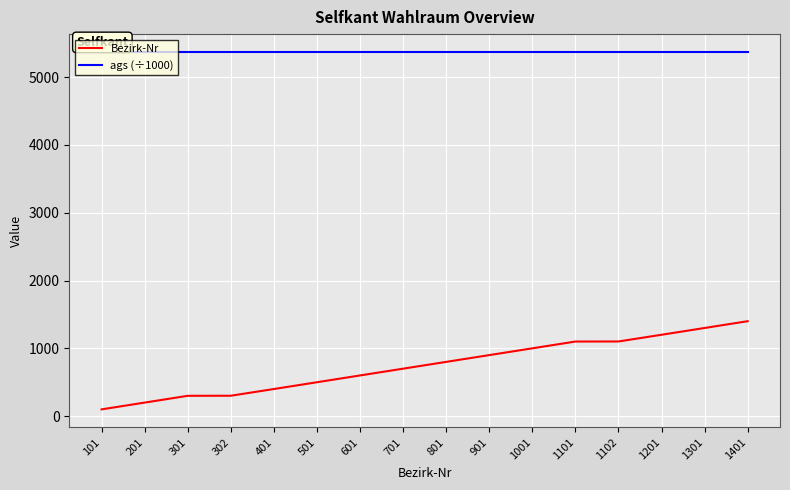

Does the chart display data point markers on the line(s)?

No